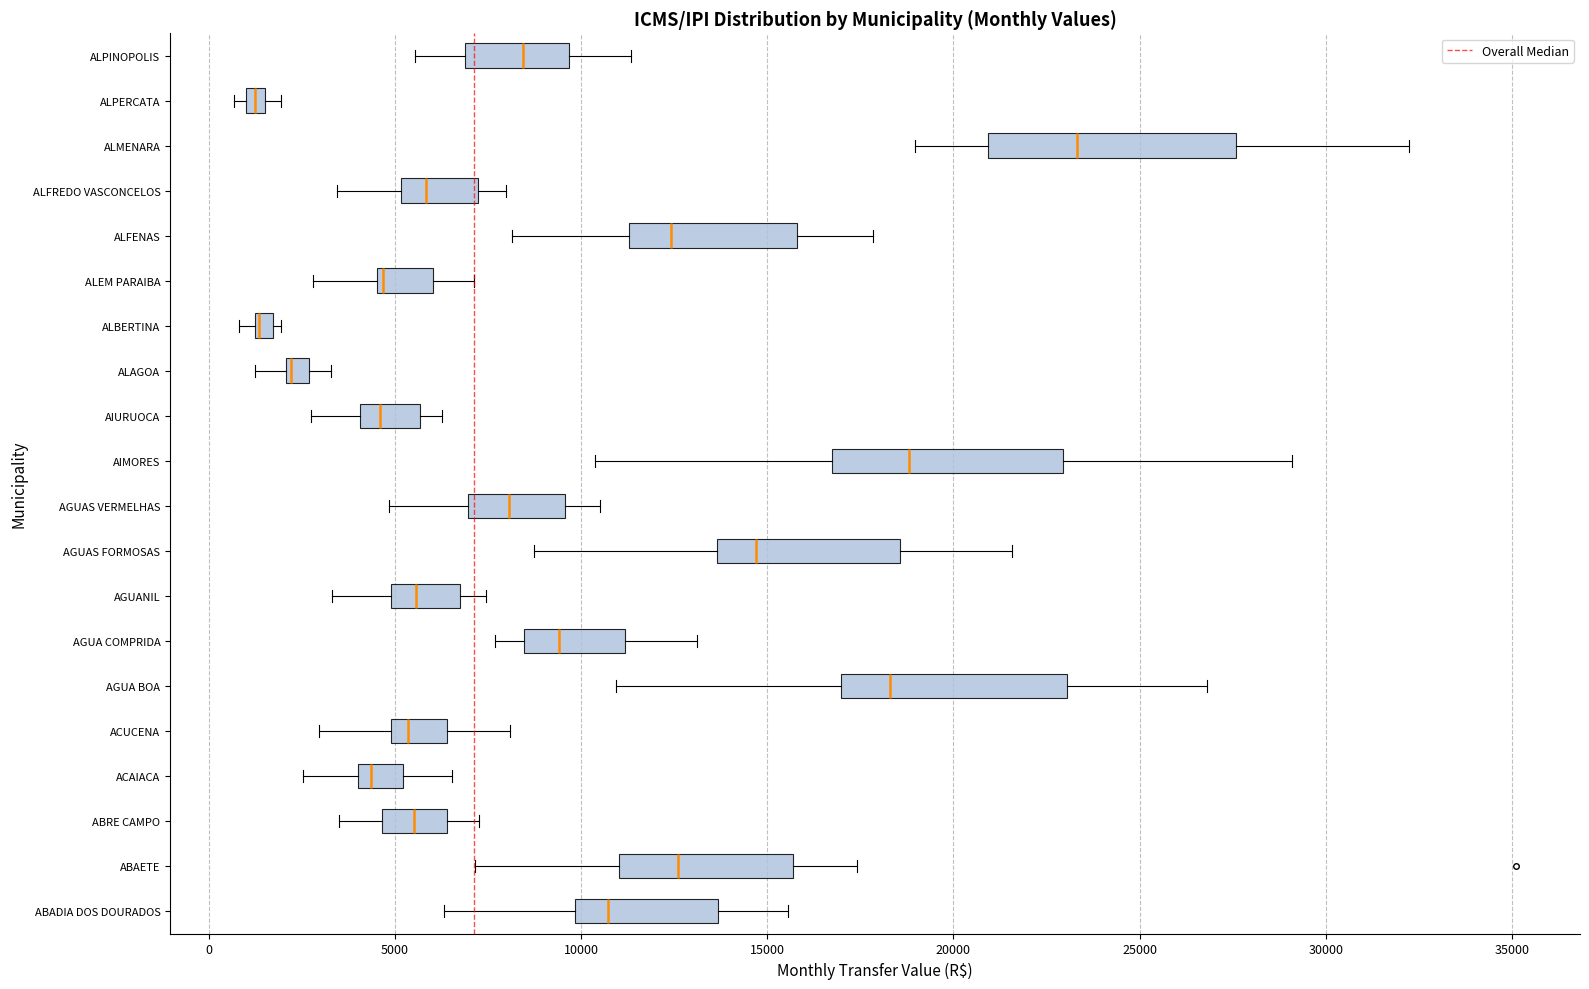

Where does the median line of the box for AGUANIL sit on the x-axis? The values are not printed on the chart, so give them approximately, as read against the axis.

5500